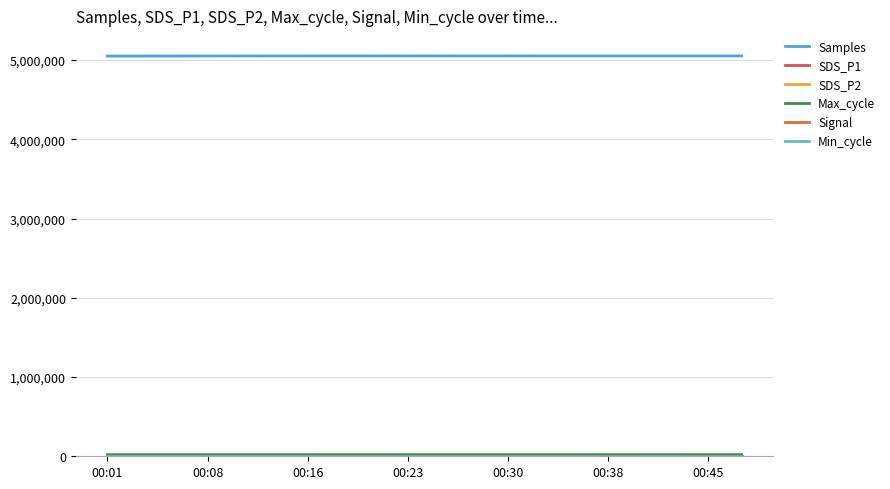

What is the difference between the second highest and second lowest values in the Samples series?

2032.2